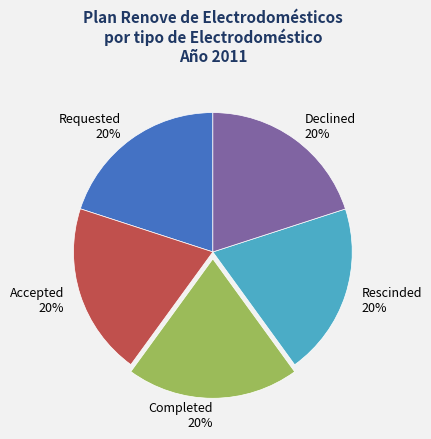

What percentage is the Declined slice, to the nearest percent?

20%